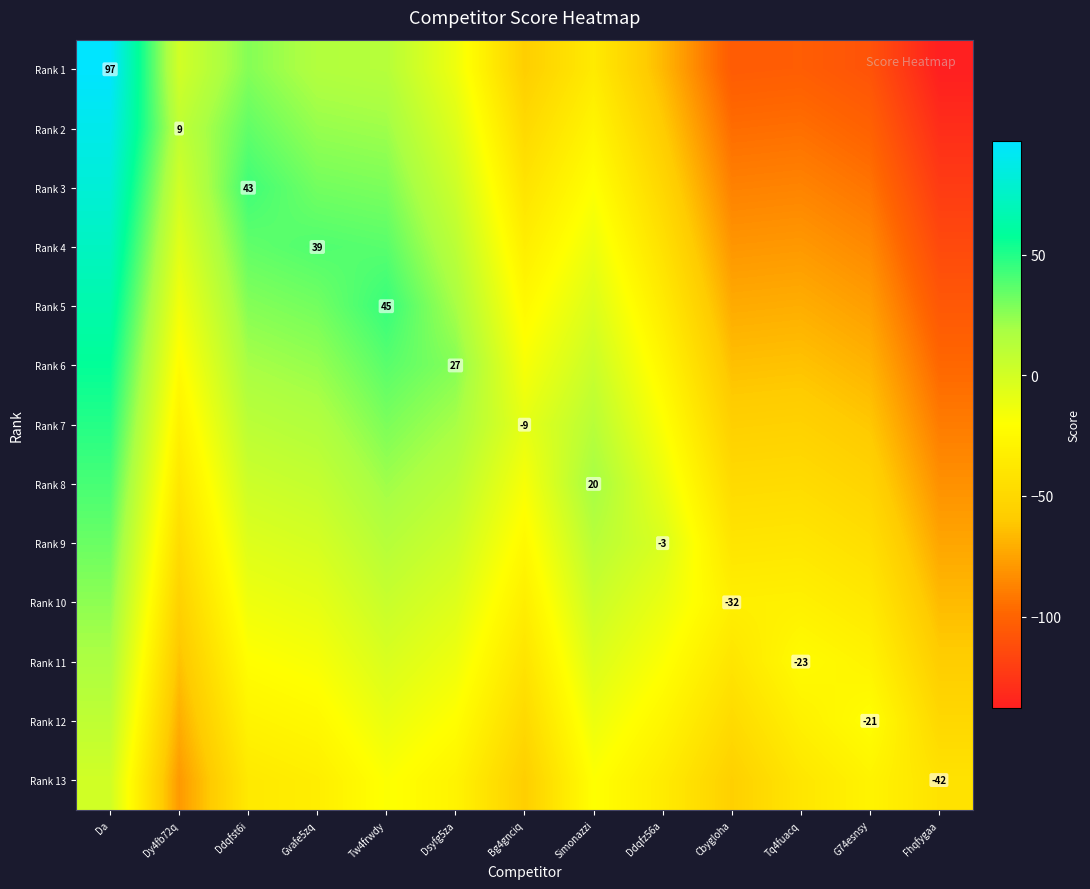

What is the sum of the Rank 6 values at Fhqfygaa and Ddqfst6i?

-79